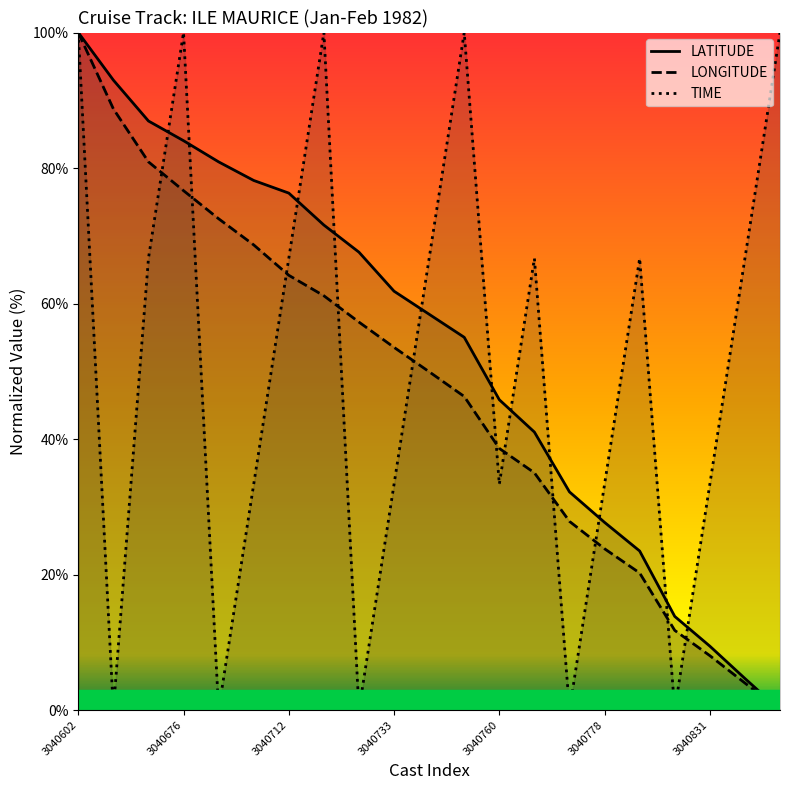

True or false: TIME has more than 2 interior local peaks.

True